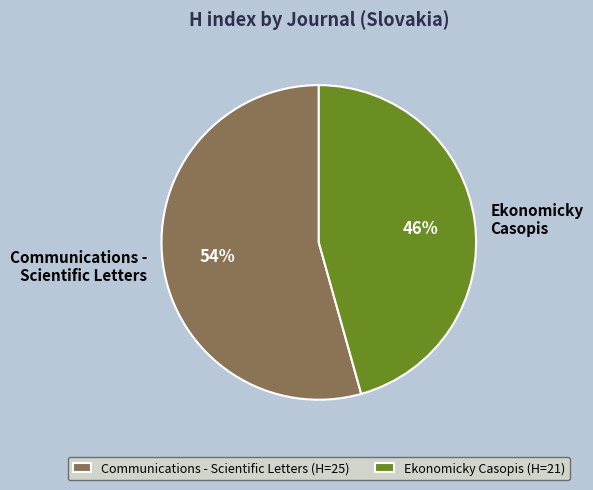

Which has a higher value, Ekonomicky Casopis or Communications - Scientific Letters?

Communications - Scientific Letters